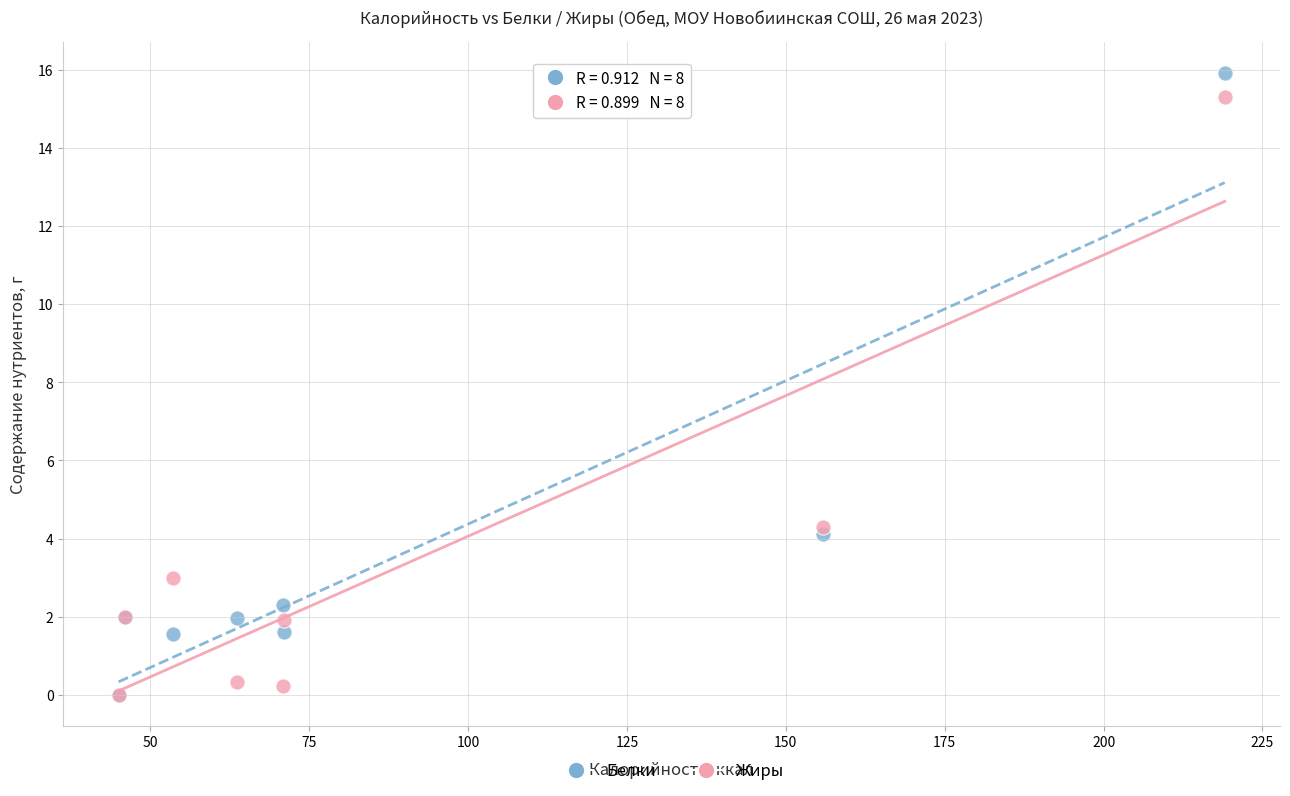

What are all the series names shown in the legend?

Белки, Жиры